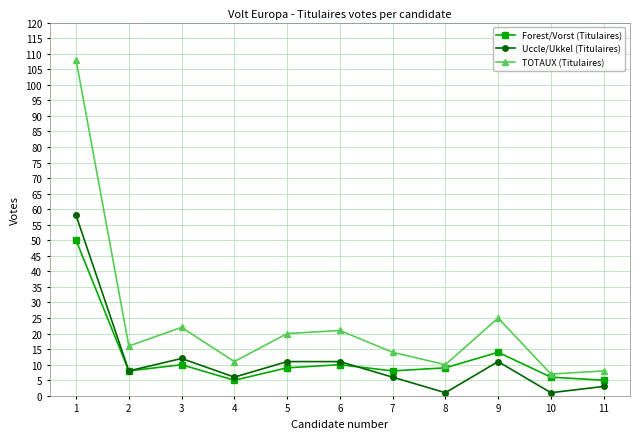

Is it true that TOTAUX (Titulaires) equals 25 at 9?

True